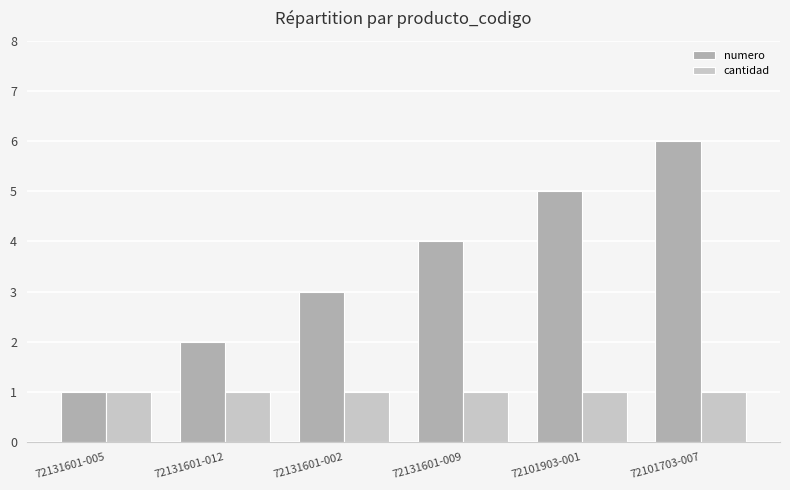

The numero series shows 7 at 72101903-001. True or false?

False